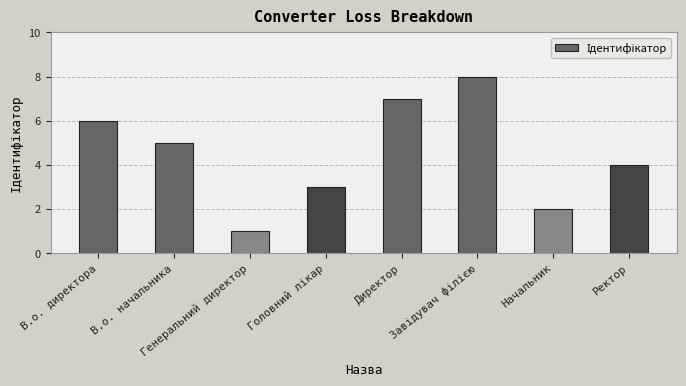

Does the chart contain any negative values?

No